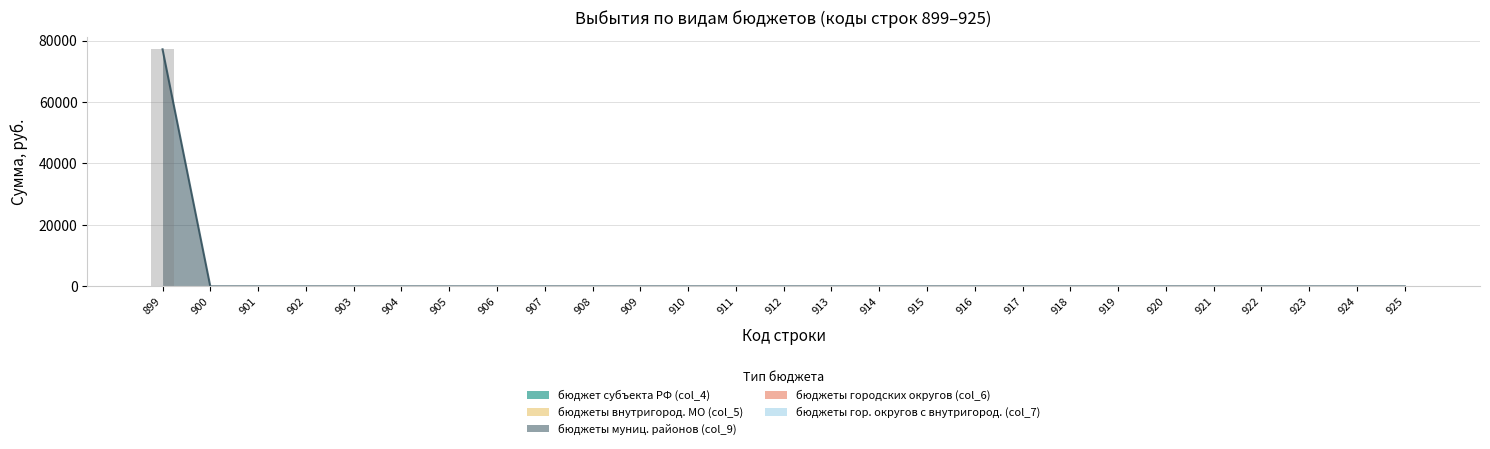

At which category is the sum across all series the highest?

899